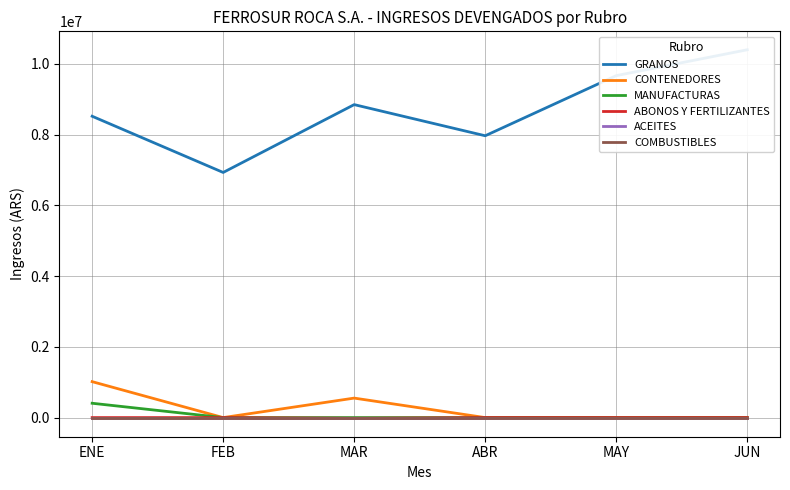

Is the value of GRANOS at MAY greater than the value of CONTENEDORES at FEB?

Yes